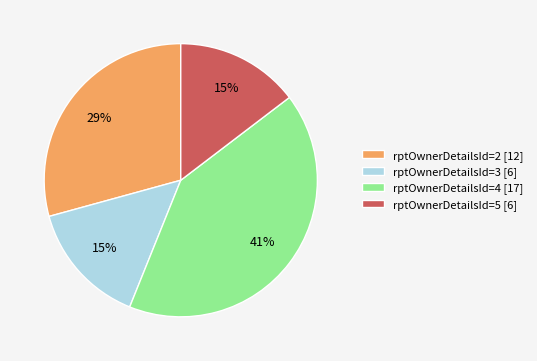

To the nearest percent, what percentage of the pie is rptOwnerDetailsId=2 [12]?

29%